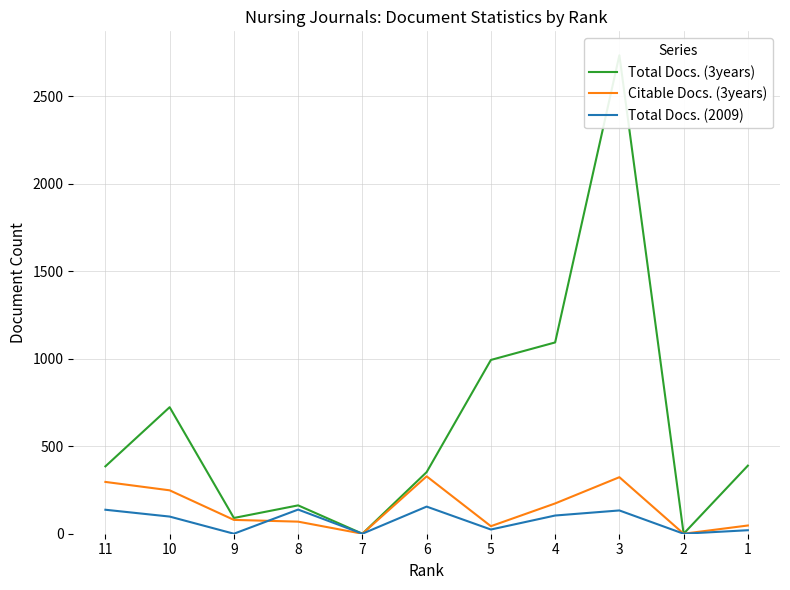

What is the greatest value displayed?

2734